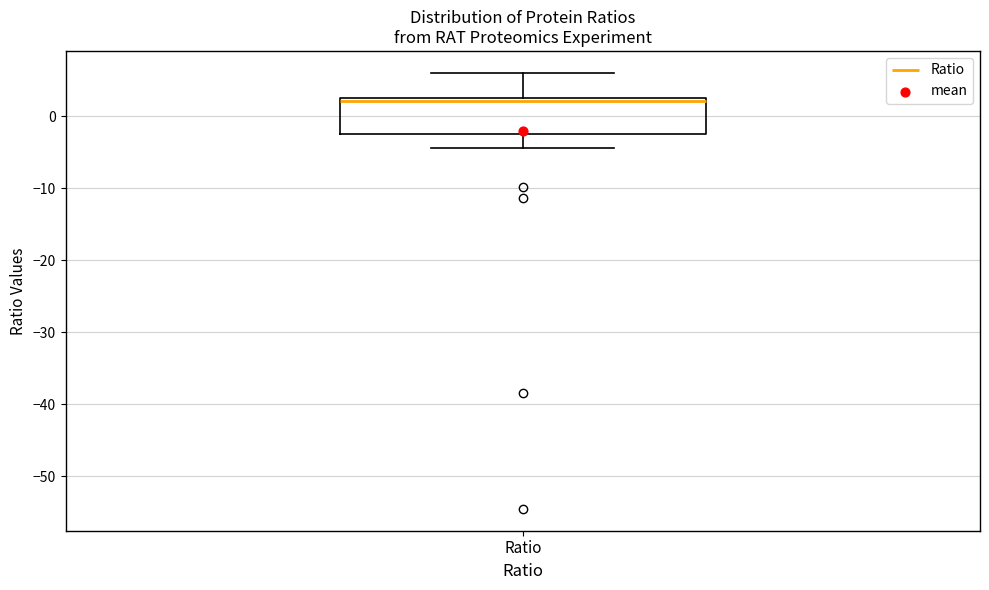

Transcribe this box plot: give where the median line is, the range the box spans, and where the two whiskers end, as read against the y-axis. The values are not printed on the chart, so give them approximately, as read against the axis.

median 2, box -2 to 3, whiskers -4 to 6